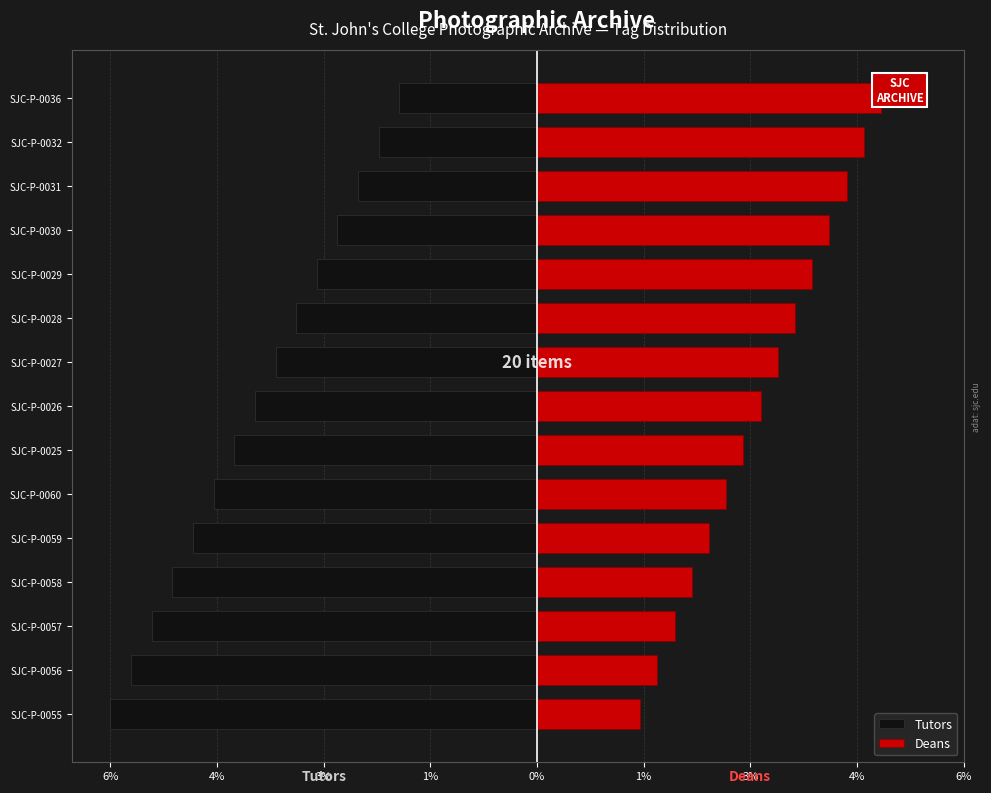

What is the lowest value of the Deans series?

1.5